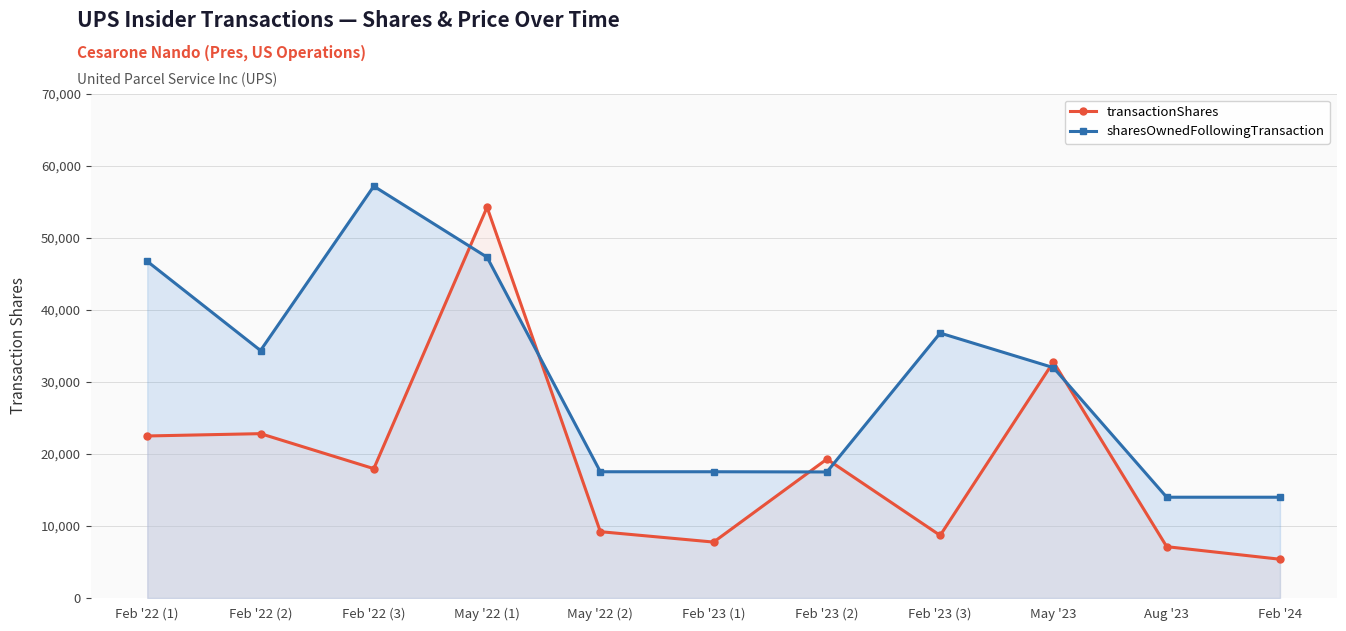

Reading right to left, extract all data points from this chart.

transactionShares: Feb '24=5384	Aug '23=7129	May '23=32787	Feb '23 (3)=8693	Feb '23 (2)=19292	Feb '23 (1)=7767	May '22 (2)=9211	May '22 (1)=54275	Feb '22 (3)=17965	Feb '22 (2)=22825	Feb '22 (1)=22504
sharesOwnedFollowingTransaction: Feb '24=13997	Aug '23=13997	May '23=31996	Feb '23 (3)=36798	Feb '23 (2)=17506	Feb '23 (1)=17534	May '22 (2)=17534	May '22 (1)=47330	Feb '22 (3)=57195	Feb '22 (2)=34373	Feb '22 (1)=46760